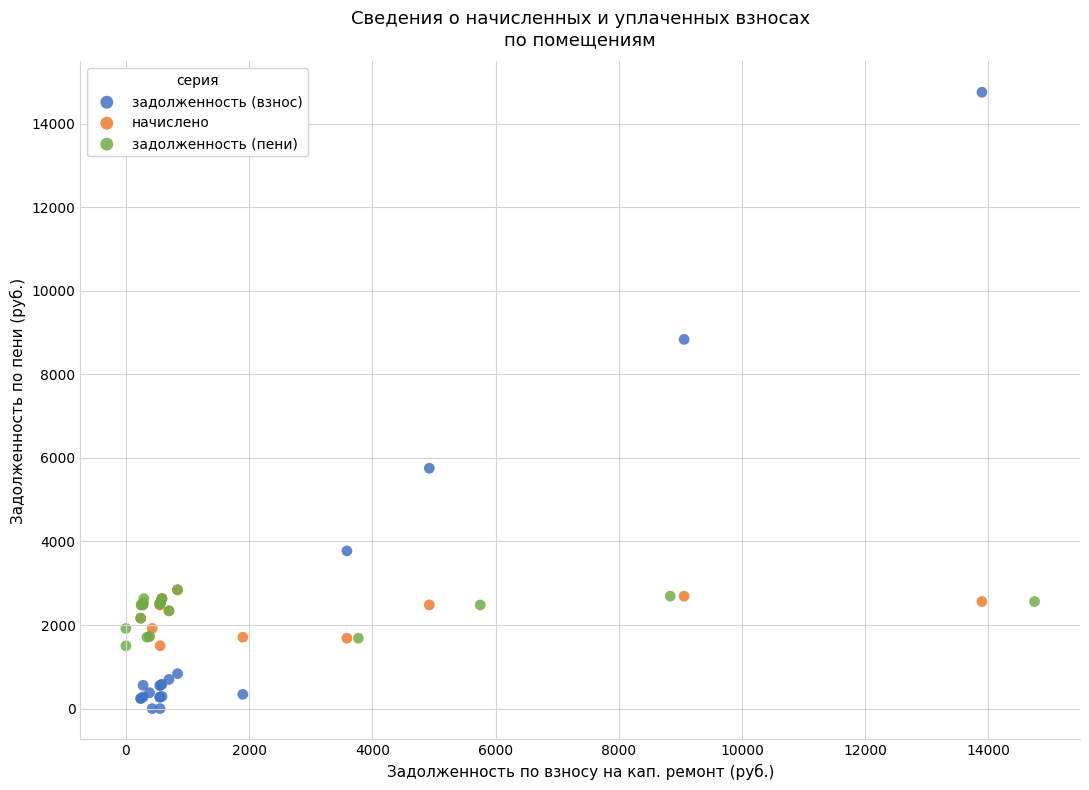

What are all the series names shown in the legend?

задолженность (взнос), начислено, задолженность (пени)